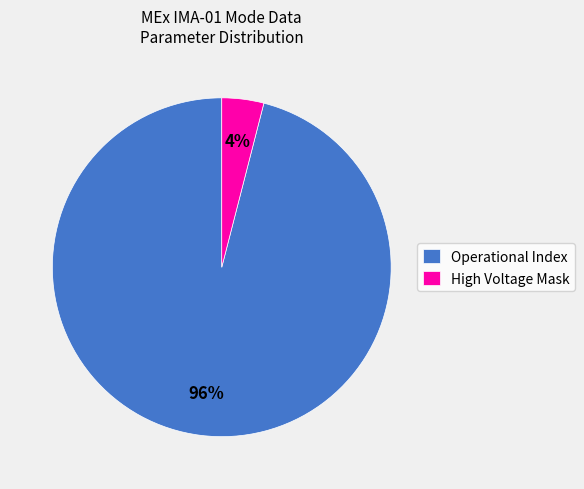

How many slices are in this pie chart?

2